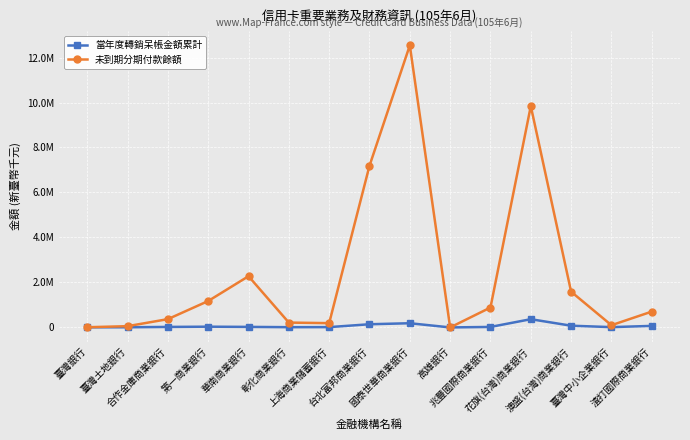

After their last crossing, which series has the higher values: 當年度轉銷呆帳金額累計 or 未到期分期付款餘額?

未到期分期付款餘額